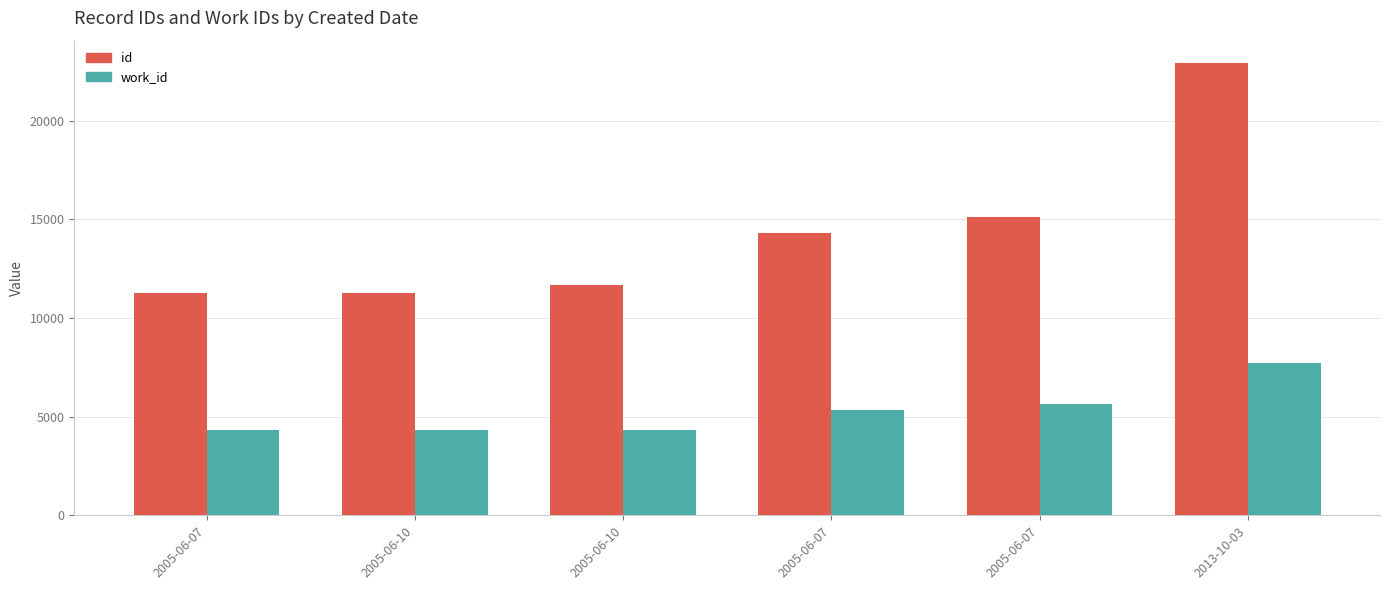

Reading left to right, what are all the values shown in this chart?

id: 2005-06-07=11254	2005-06-10=11255	2005-06-10=11672	2005-06-07=14289	2005-06-07=15103	2013-10-03=22912
work_id: 2005-06-07=4317	2005-06-10=4318	2005-06-10=4318	2005-06-07=5318	2005-06-07=5651	2013-10-03=7698